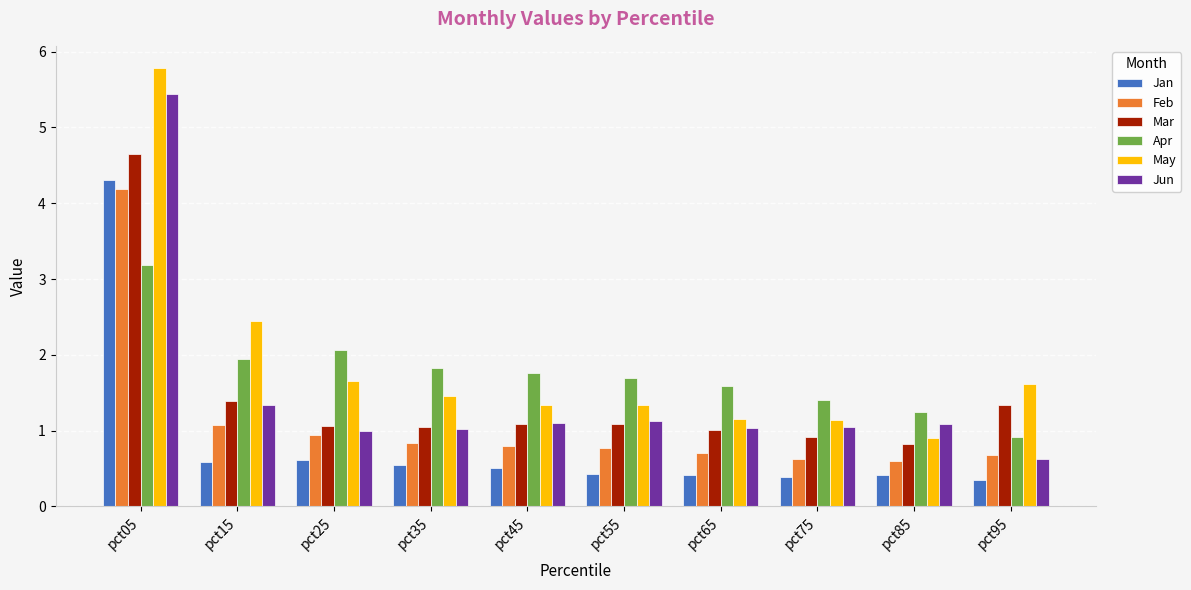

What is the sum of the Mar values at pct35 and pct15?

2.4